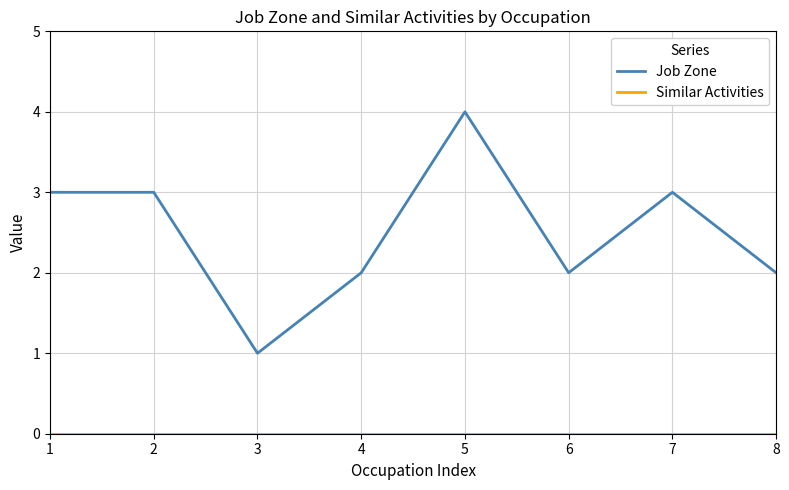

What is the maximum value shown in the chart?

4